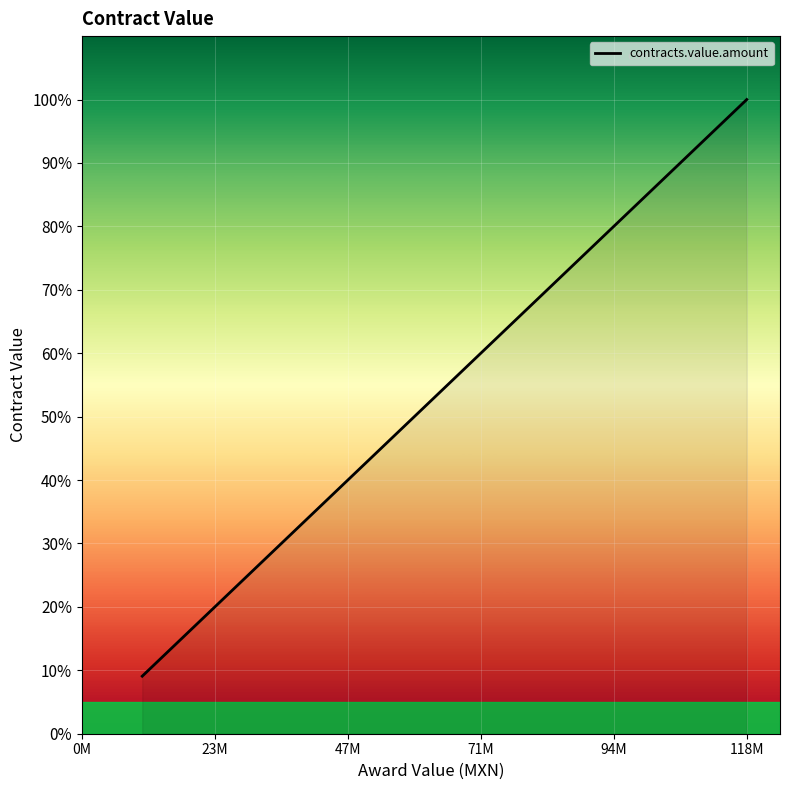

What is the maximum value shown in the chart?

100.0